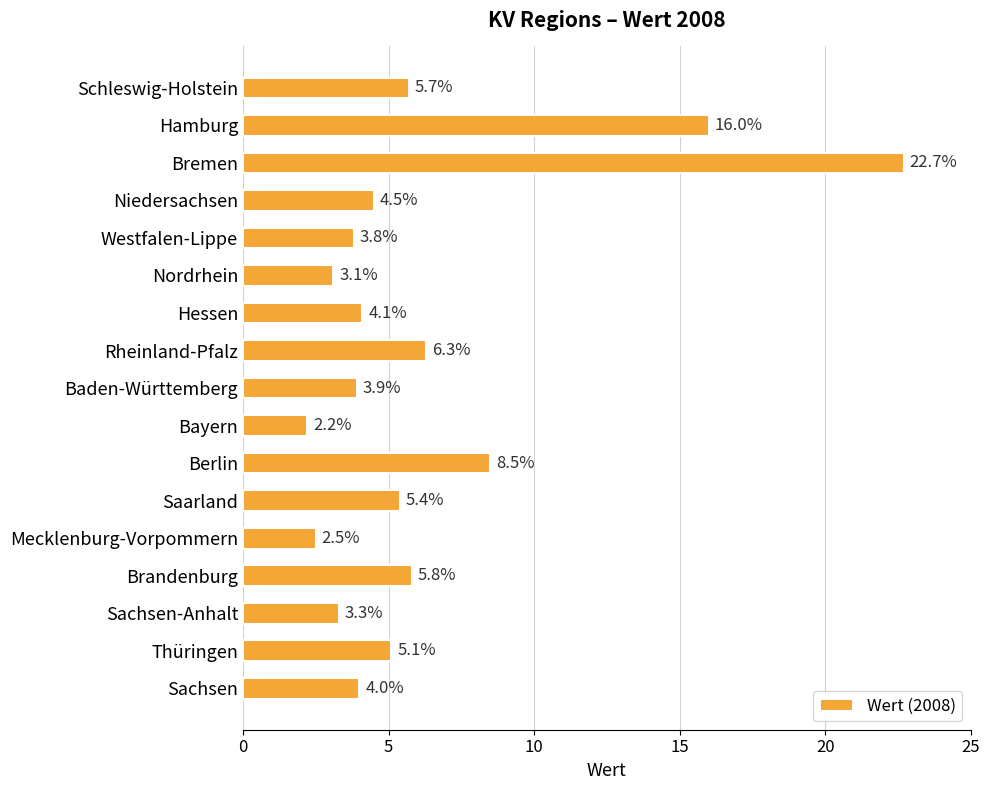

Does the chart contain stacked bars?

No